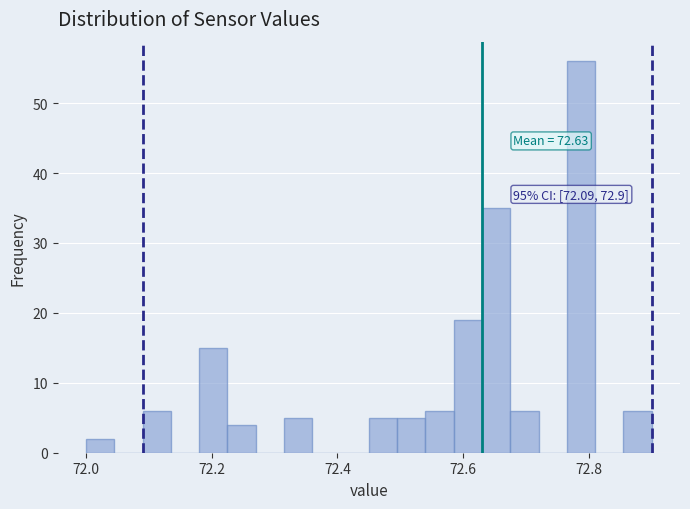

Read against the x-axis, roughly where is the centre of the tallest bar?

72.78